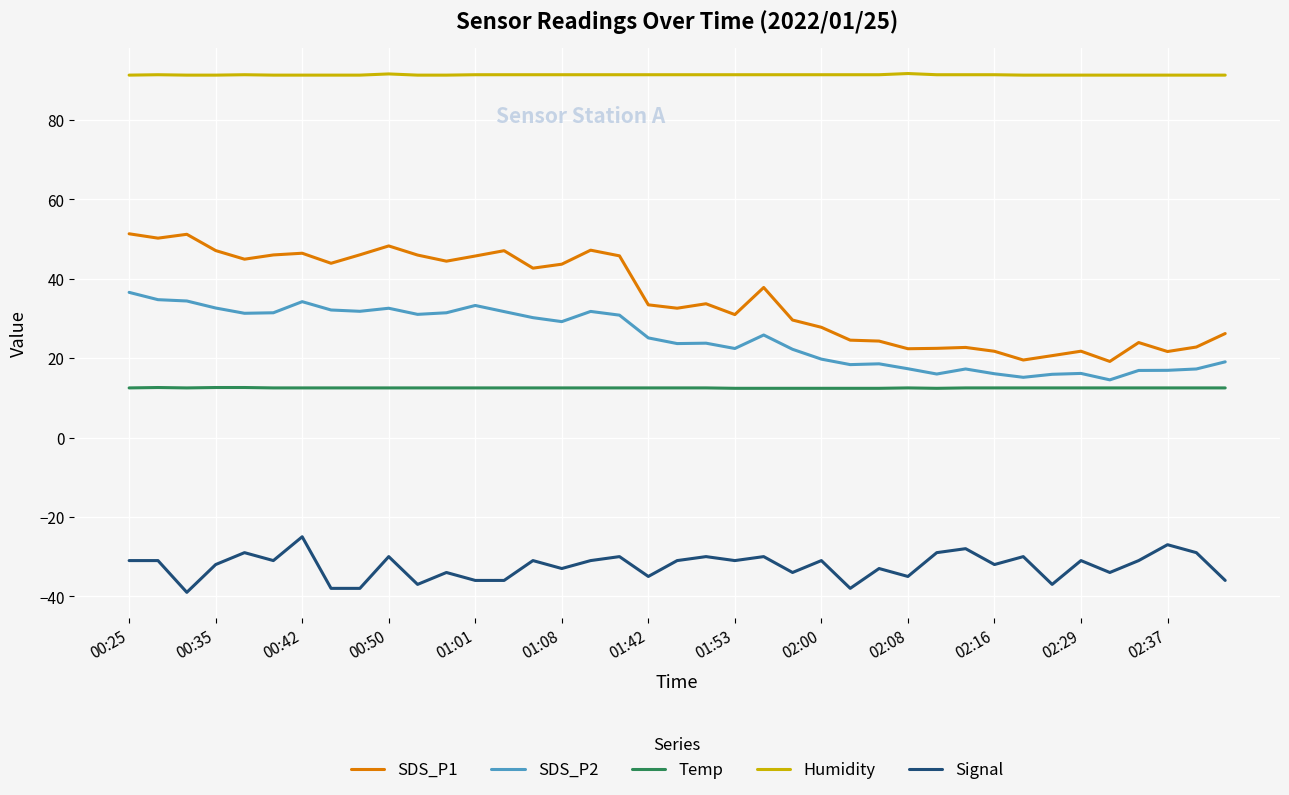

True or false: SDS_P1 and SDS_P2 cross at least once.

False